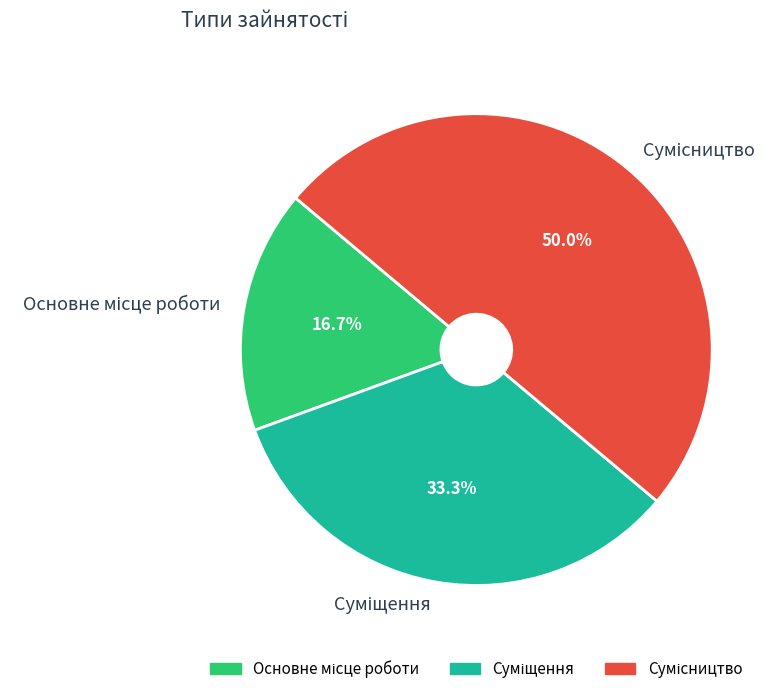

To the nearest percent, what is the difference between the largest and smallest slice percentages?

33%